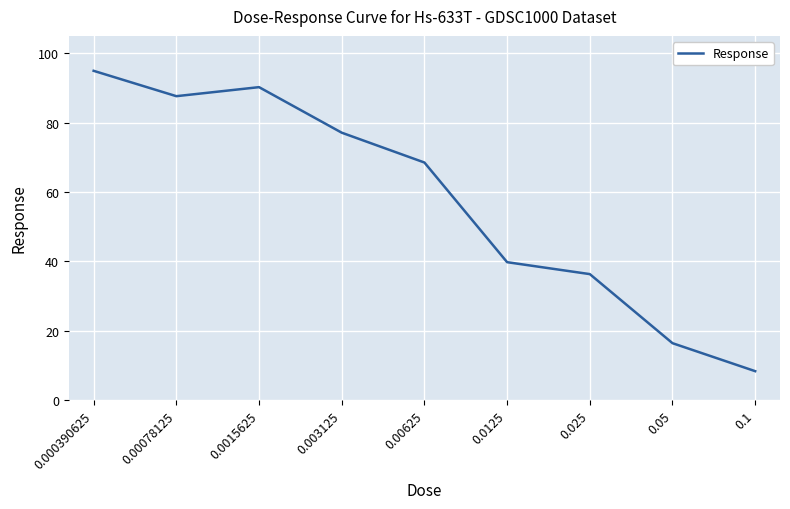

True or false: there are more than 2 points higher than both neighbors.

False